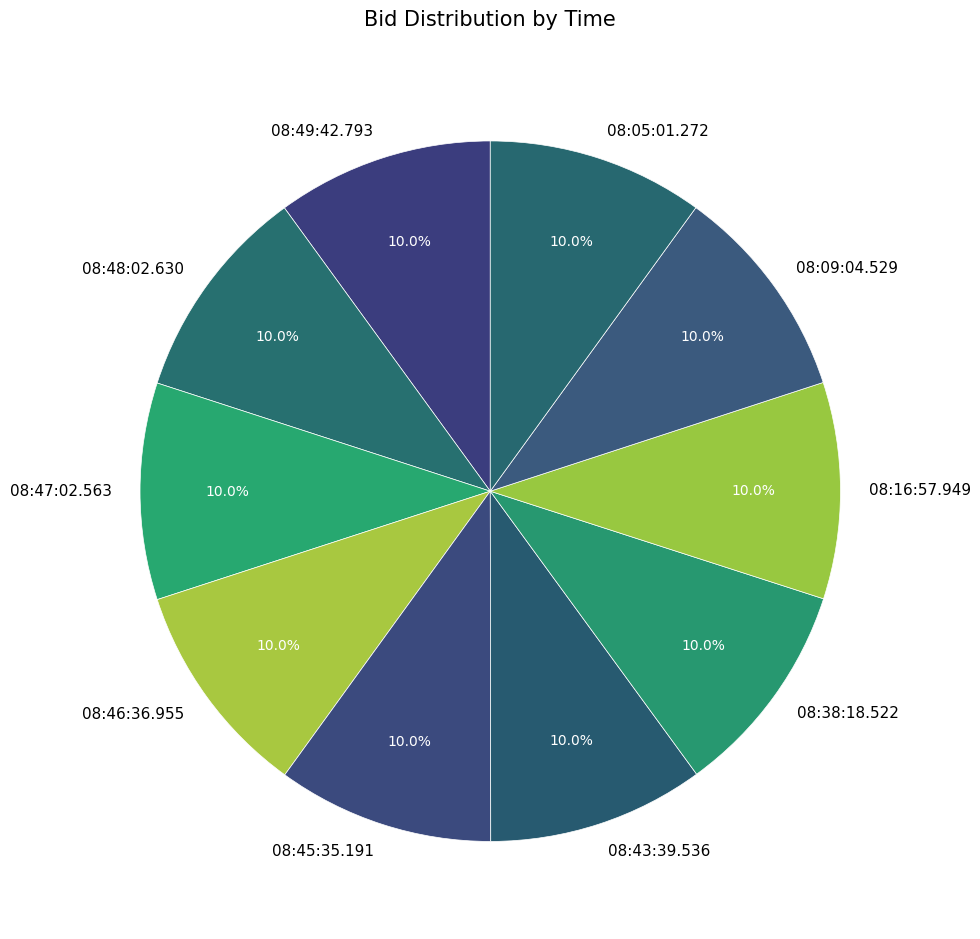

Count the number of slices in the pie.

10